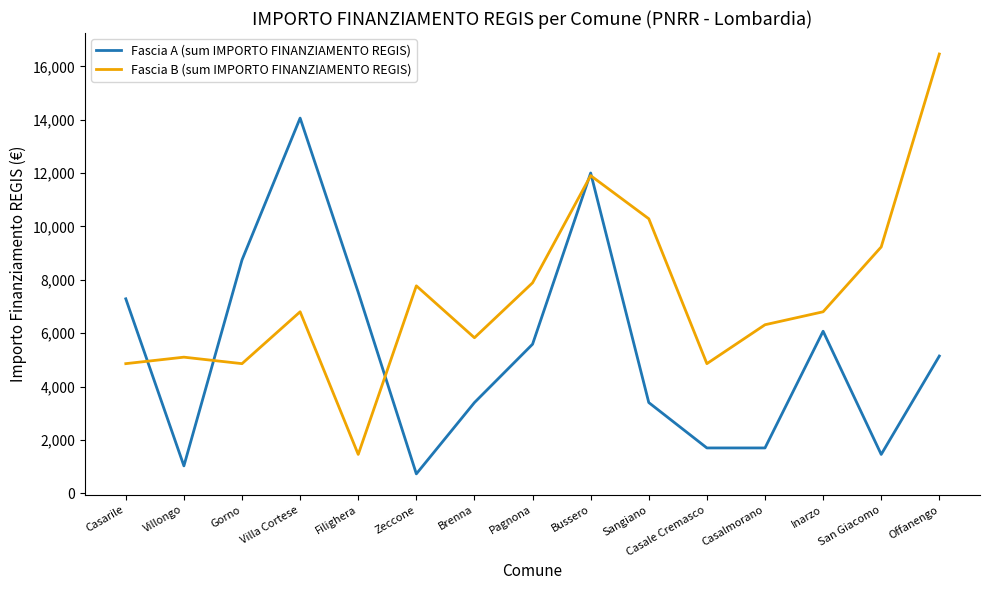

Reading right to left, what are all the values shown in this chart?

Fascia A (sum IMPORTO FINANZIAMENTO REGIS): Offanengo=5145	San Giacomo=1458	Inarzo=6075	Casalmorano=1701	Casale Cremasco=1701	Sangiano=3402	Bussero=12005	Pagnona=5589	Brenna=3402	Zeccone=729	Filighera=7533	Villa Cortese=14063	Gorno=8748	Villongo=1029	Casarile=7290
Fascia B (sum IMPORTO FINANZIAMENTO REGIS): Offanengo=16464	San Giacomo=9234	Inarzo=6804	Casalmorano=6318	Casale Cremasco=4860	Sangiano=10290	Bussero=11907	Pagnona=7889	Brenna=5831	Zeccone=7776	Filighera=1458	Villa Cortese=6804	Gorno=4860	Villongo=5103	Casarile=4860